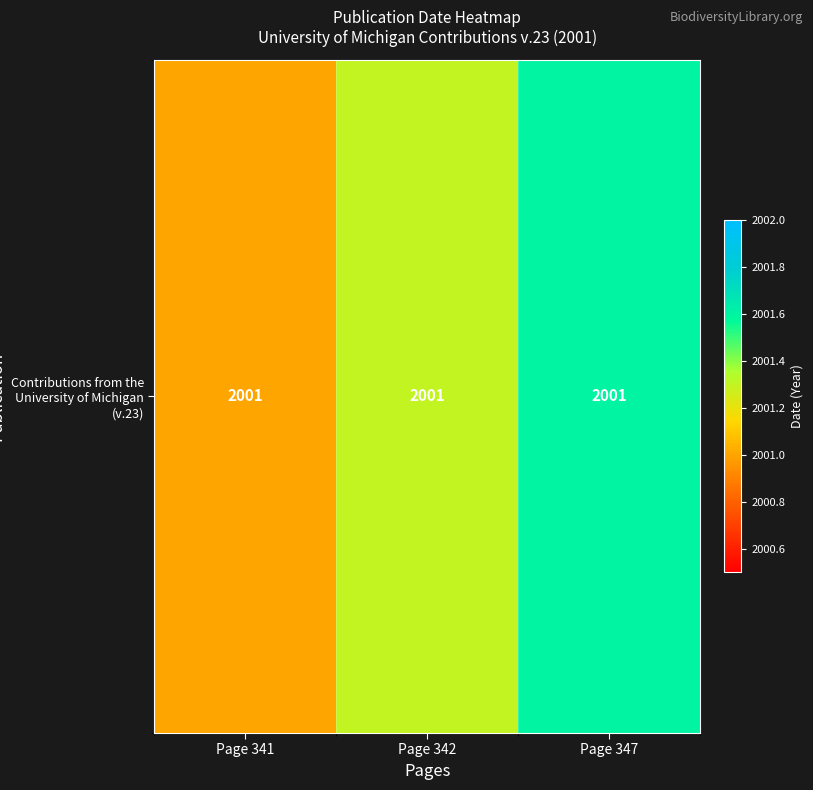

Reading left to right, what are all the values shown in this chart?

2001.0	2001.3	2001.6